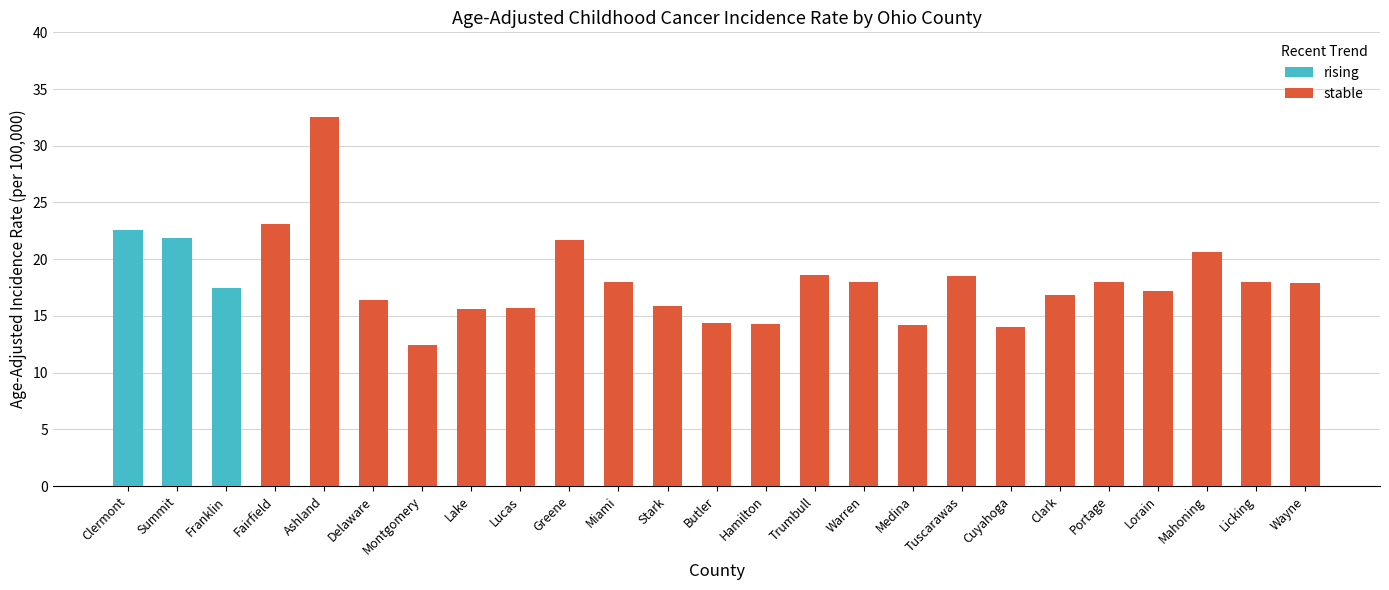

What is the maximum value shown in the chart?

32.5